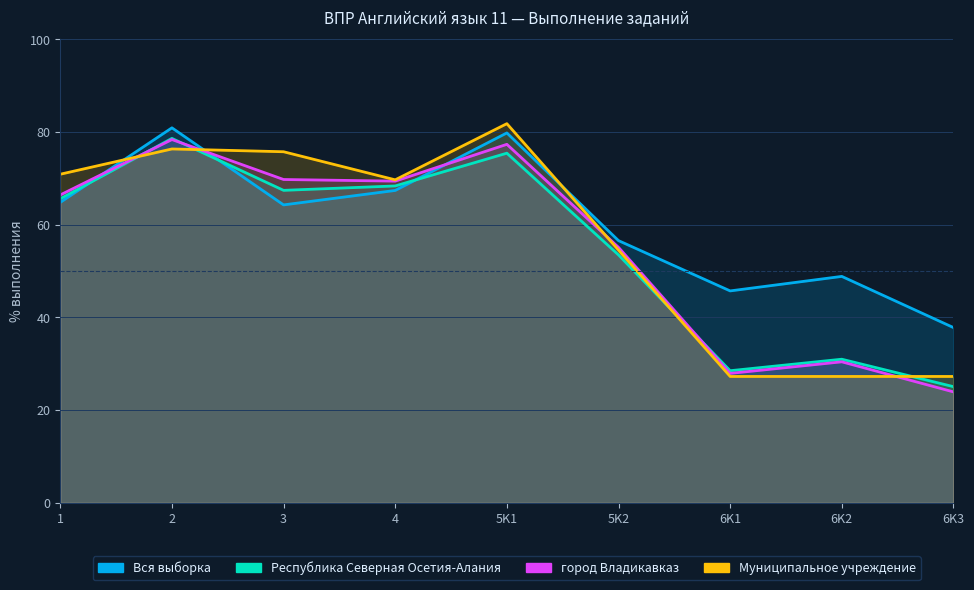

Which has a higher value, 3 or 5K1?

5K1